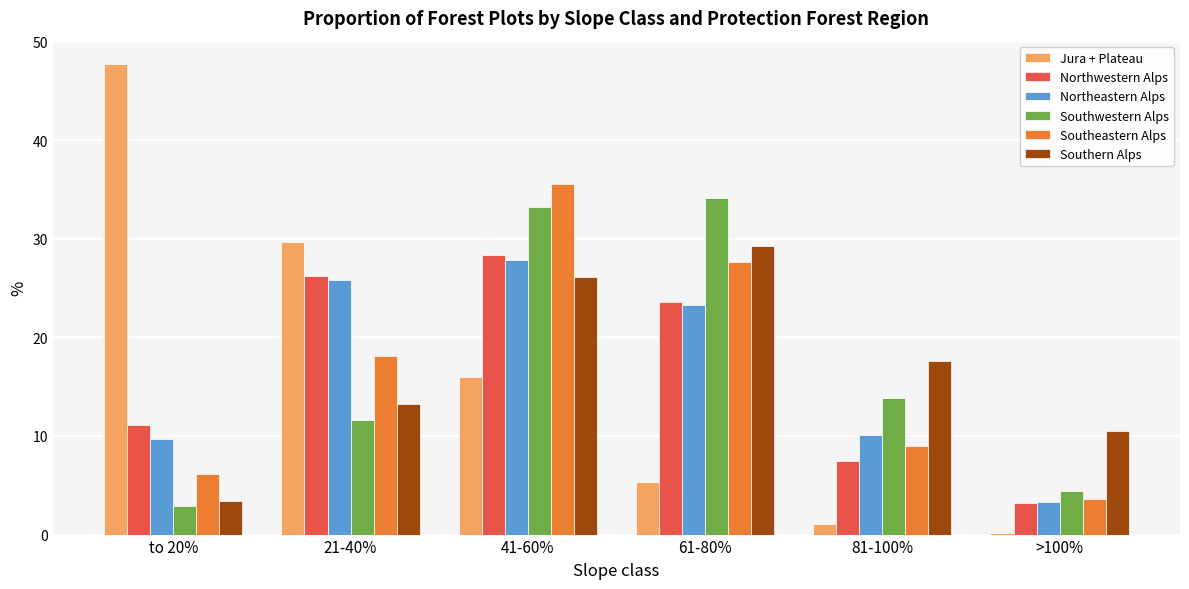

Rank the categories by Southern Alps value from lowest to highest.

to 20%, >100%, 21-40%, 81-100%, 41-60%, 61-80%